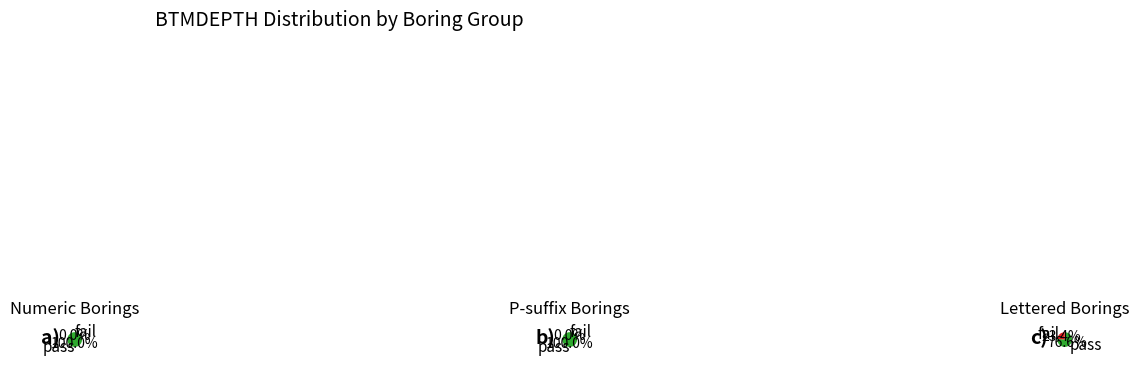

To the nearest percent, what is the difference between the largest and smallest slice percentages?

5%